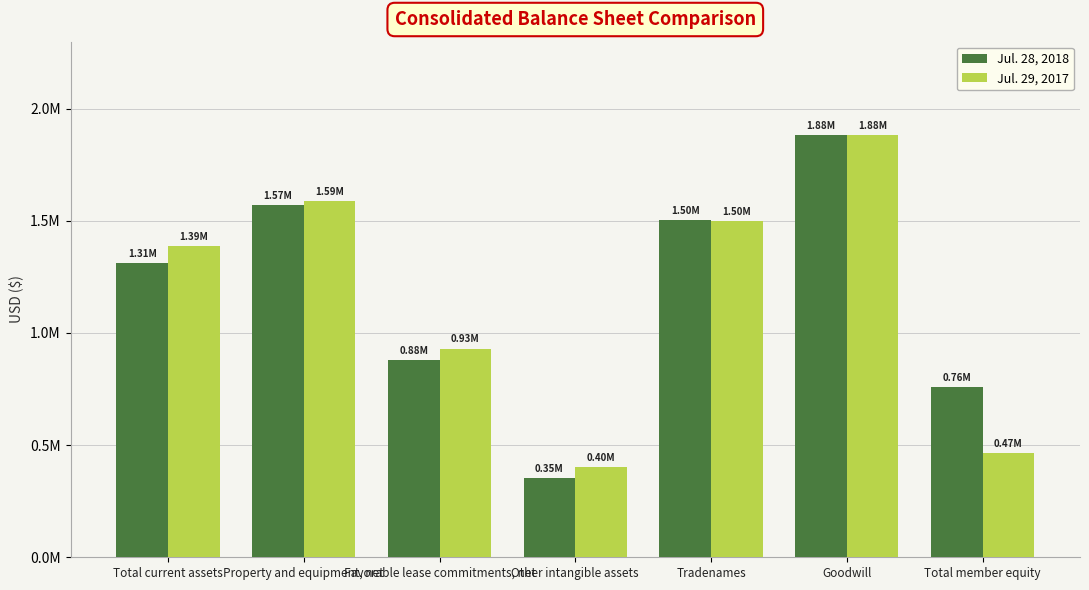

Reading left to right, transcribe all the data shown in this chart.

Jul. 28, 2018: Total current assets=1311860	Property and equipment, net=1569904	Favorable lease commitments, net=879434	Other intangible assets=354542	Tradenames=1501327	Goodwill=1883869	Total member equity=759181
Jul. 29, 2017: Total current assets=1388171	Property and equipment, net=1586961	Favorable lease commitments, net=930585	Other intangible assets=401081	Tradenames=1499750	Goodwill=1880894	Total member equity=466652